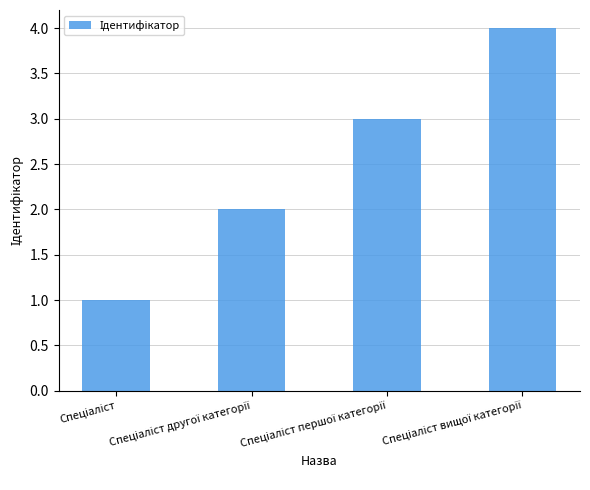

Reading left to right, what are all the values shown in this chart?

1	2	3	4